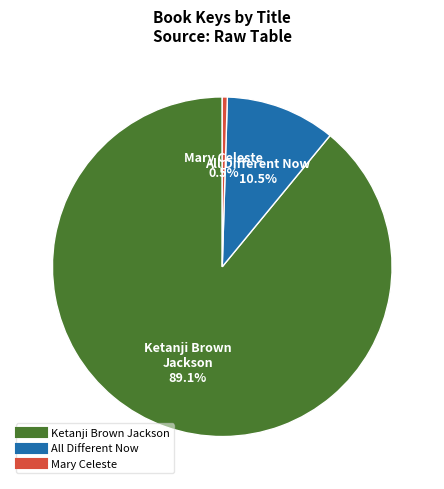

Which category has the biggest portion of the pie?

Ketanji Brown Jackson